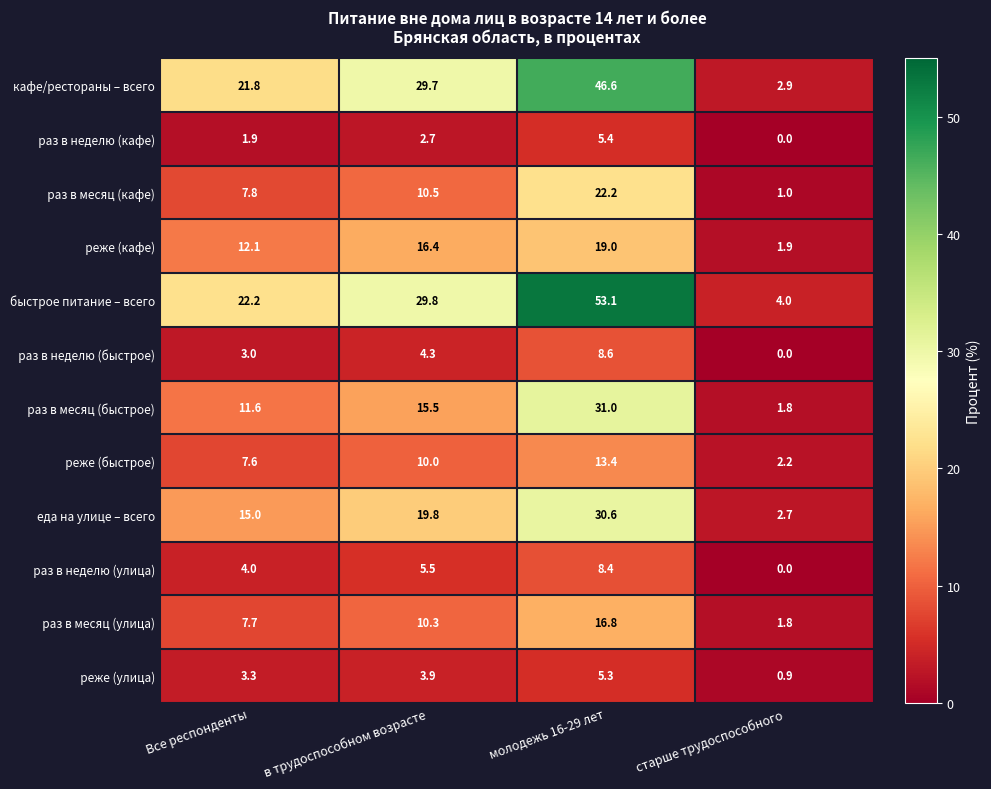

Where does the кафе/рестораны – всего series first go above 29?

в трудоспособном возрасте